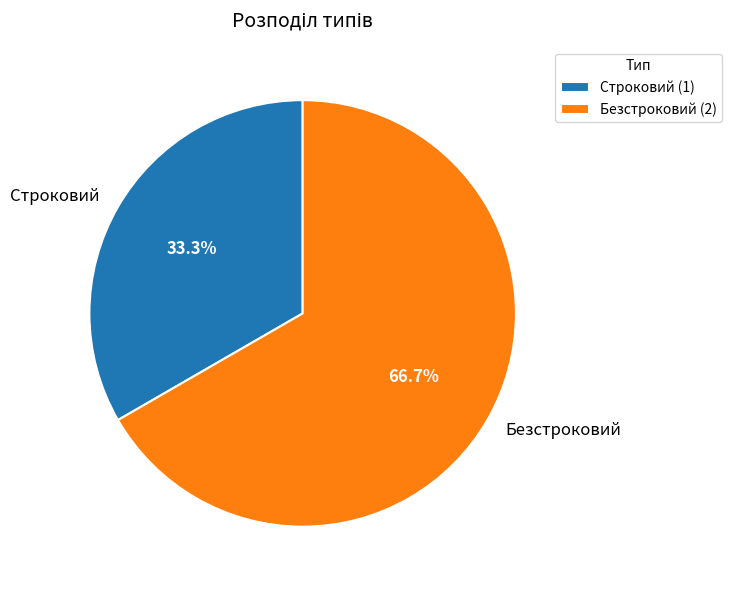

How many slices are in this pie chart?

2